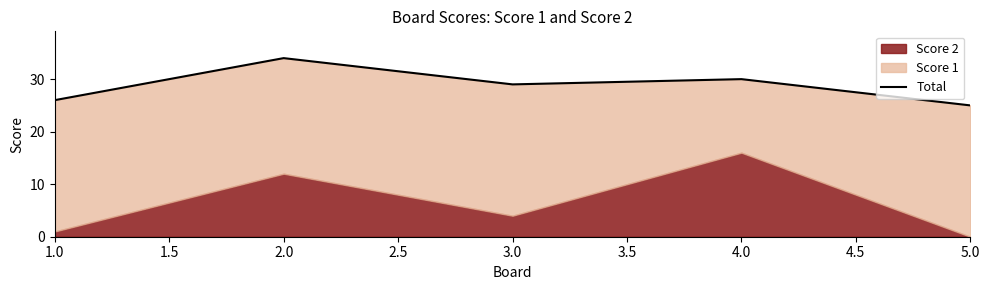

Does the chart display data point markers on the line(s)?

No